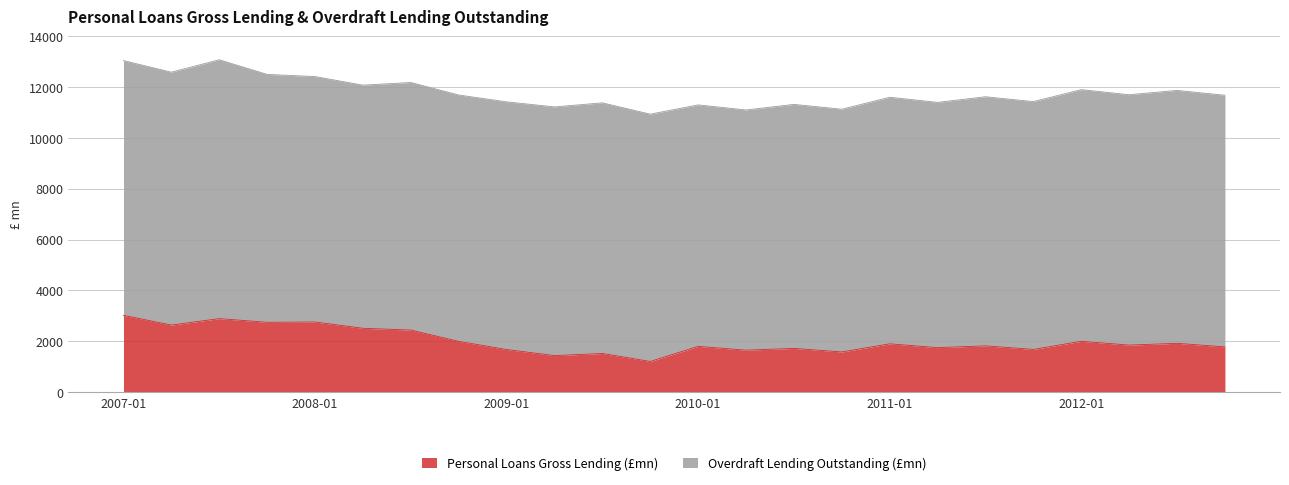

True or false: the data shows 1164.5 at 2010-07.

False